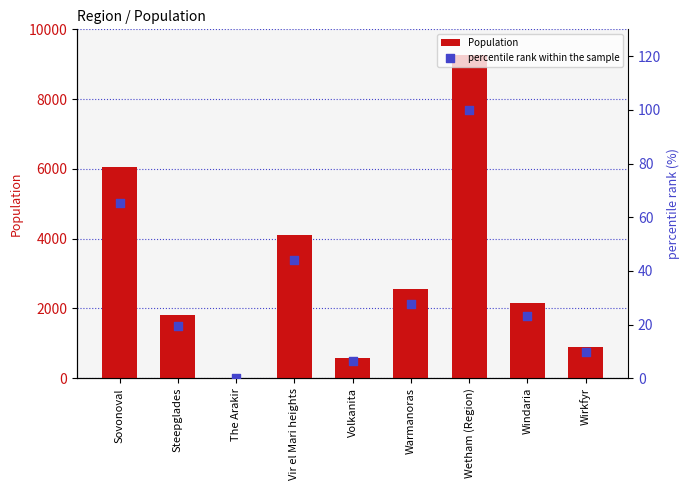

Which series has the largest total across all categories?

Population